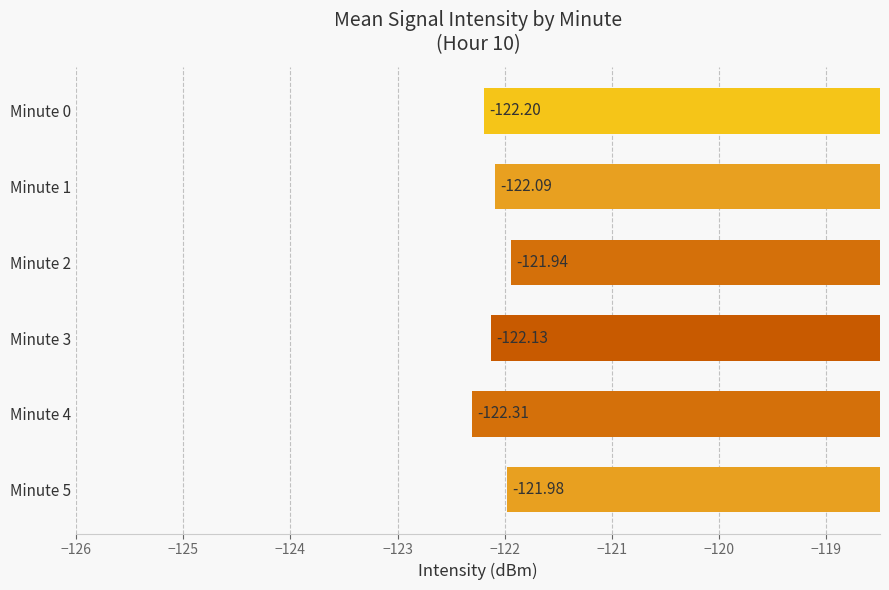

What is the sum of all values?

-732.6